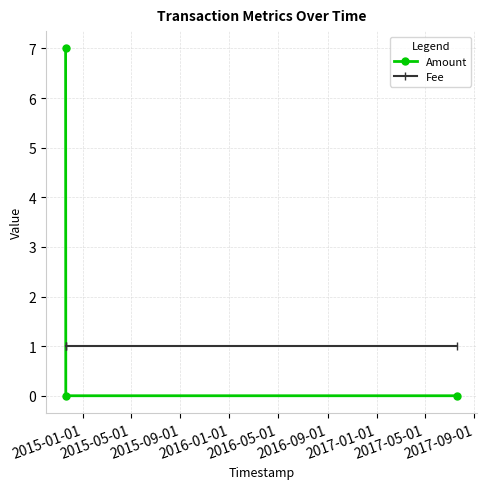

Which series has the largest total across all categories?

Amount